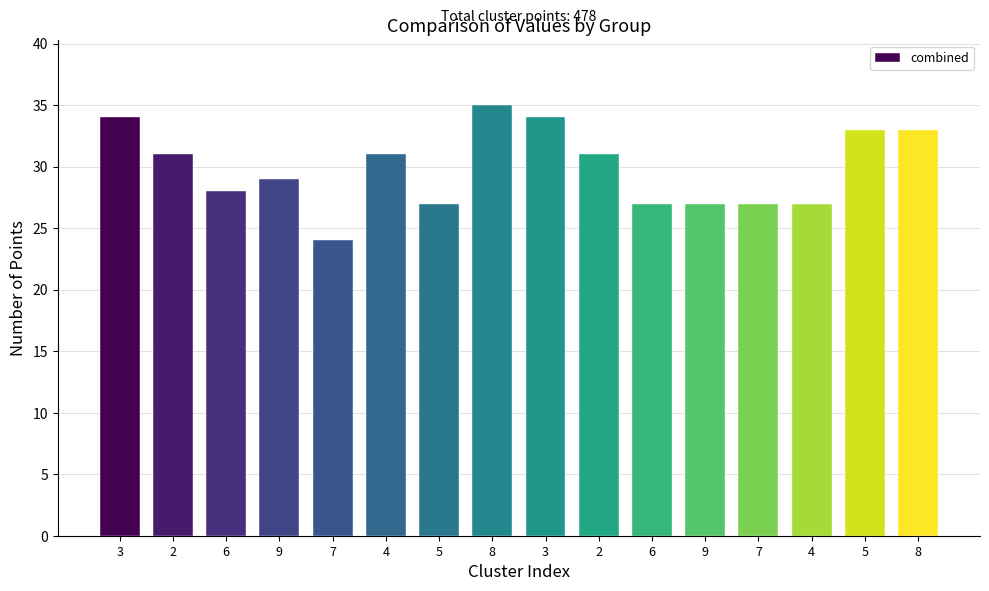

Reading left to right, what are all the values shown in this chart?

3=34	2=31	6=28	9=29	7=24	4=31	5=27	8=35	3=34	2=31	6=27	9=27	7=27	4=27	5=33	8=33